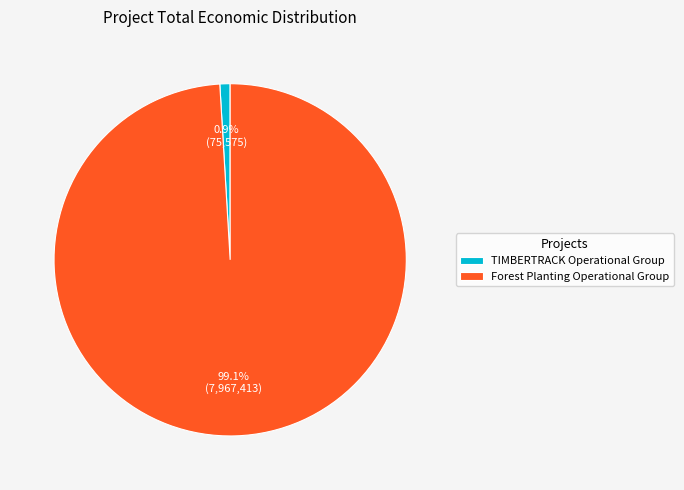

Combined, what portion of the pie is TIMBERTRACK Operational Group and Forest Planting Operational Group?

100.0%